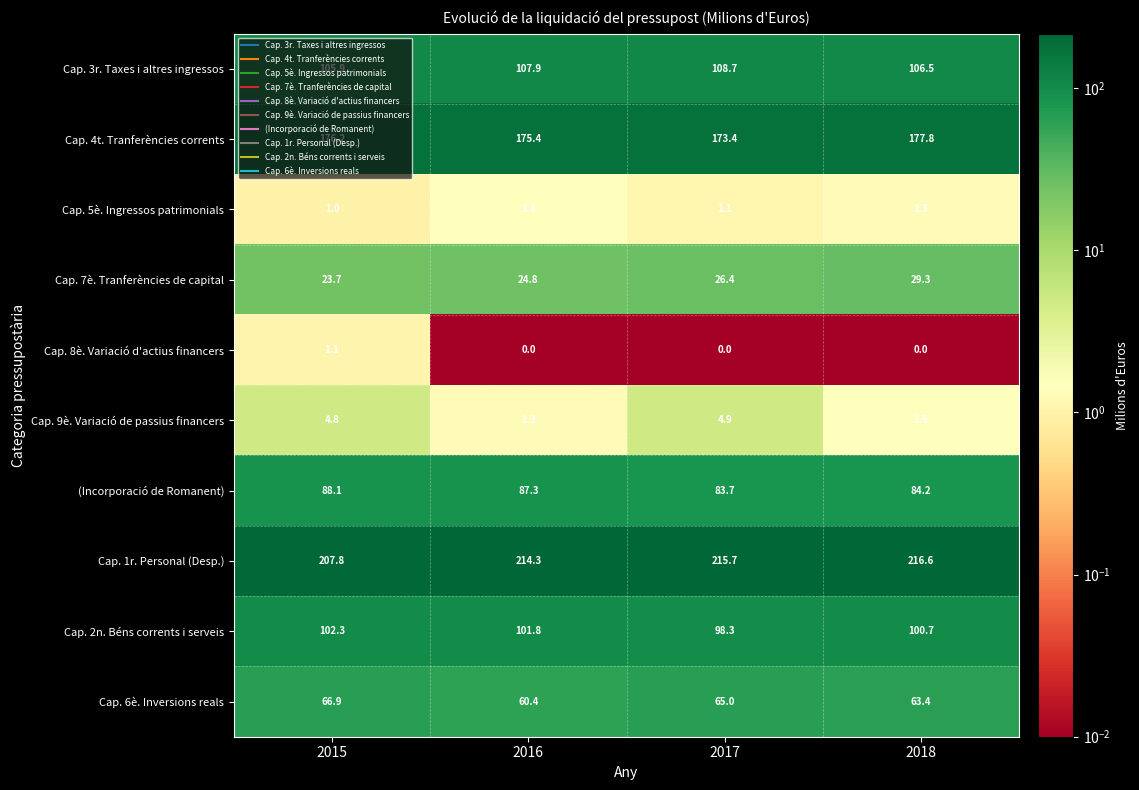

How many data points does each series have?

4